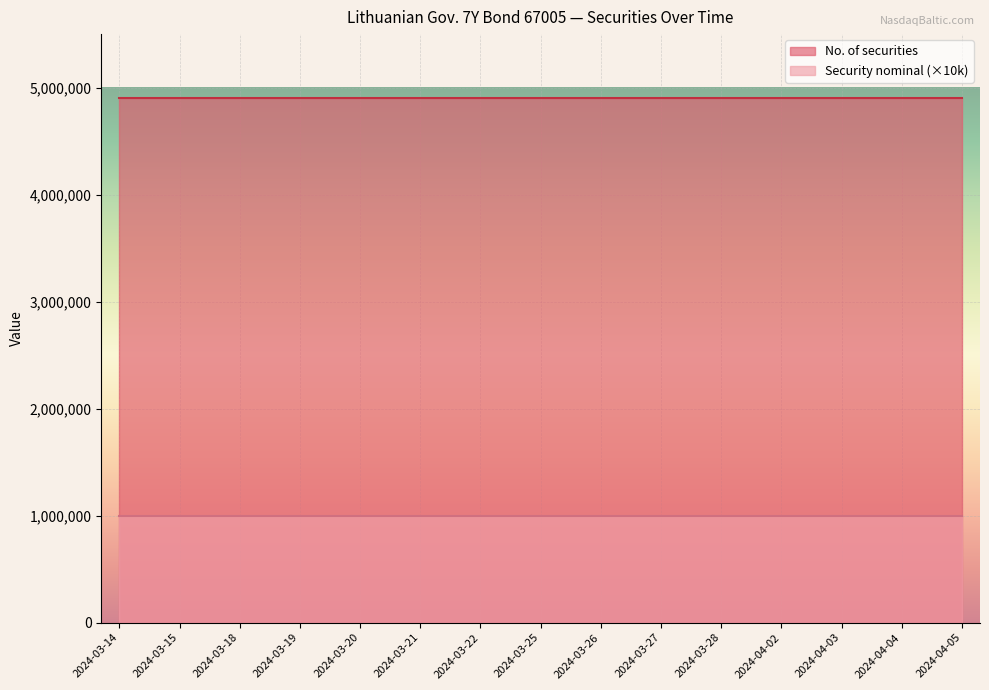

True or false: Security nominal has more than 1 interior local peaks.

False